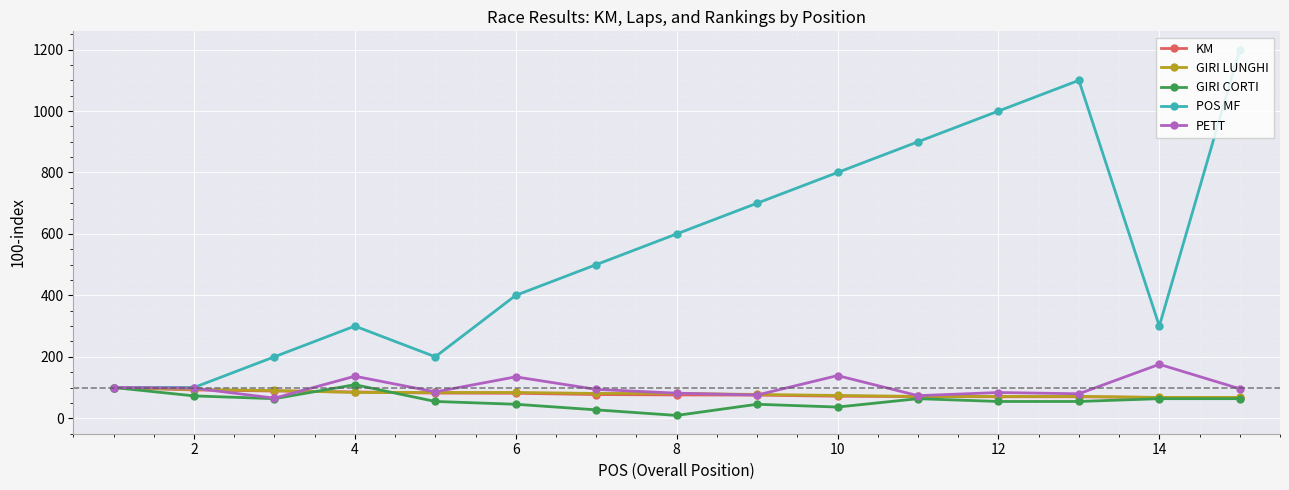

Is this an area chart (filled region under the line)?

No